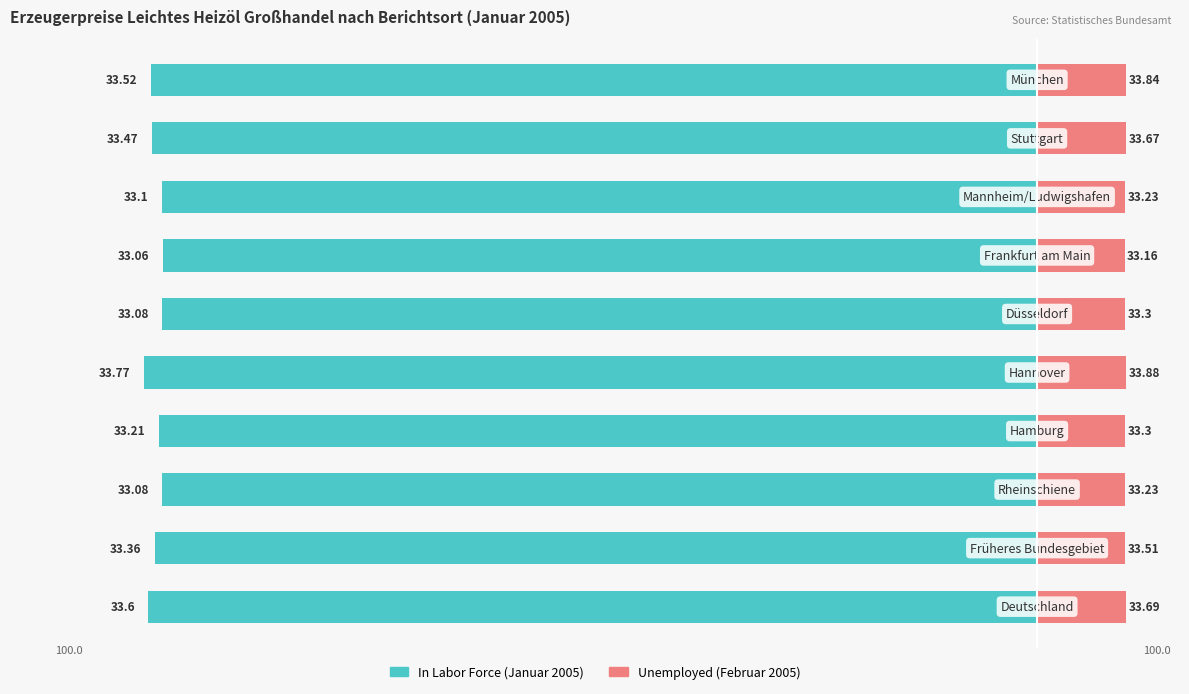

How many bars are there in total?

20